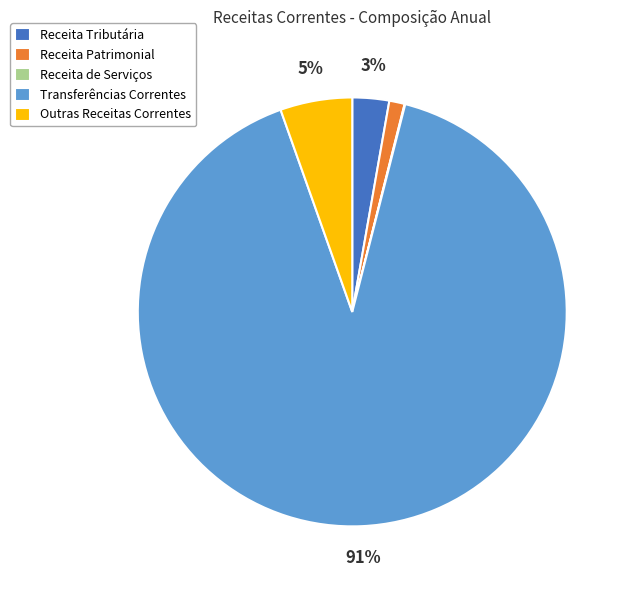

What is the majority slice?

Transferências Correntes